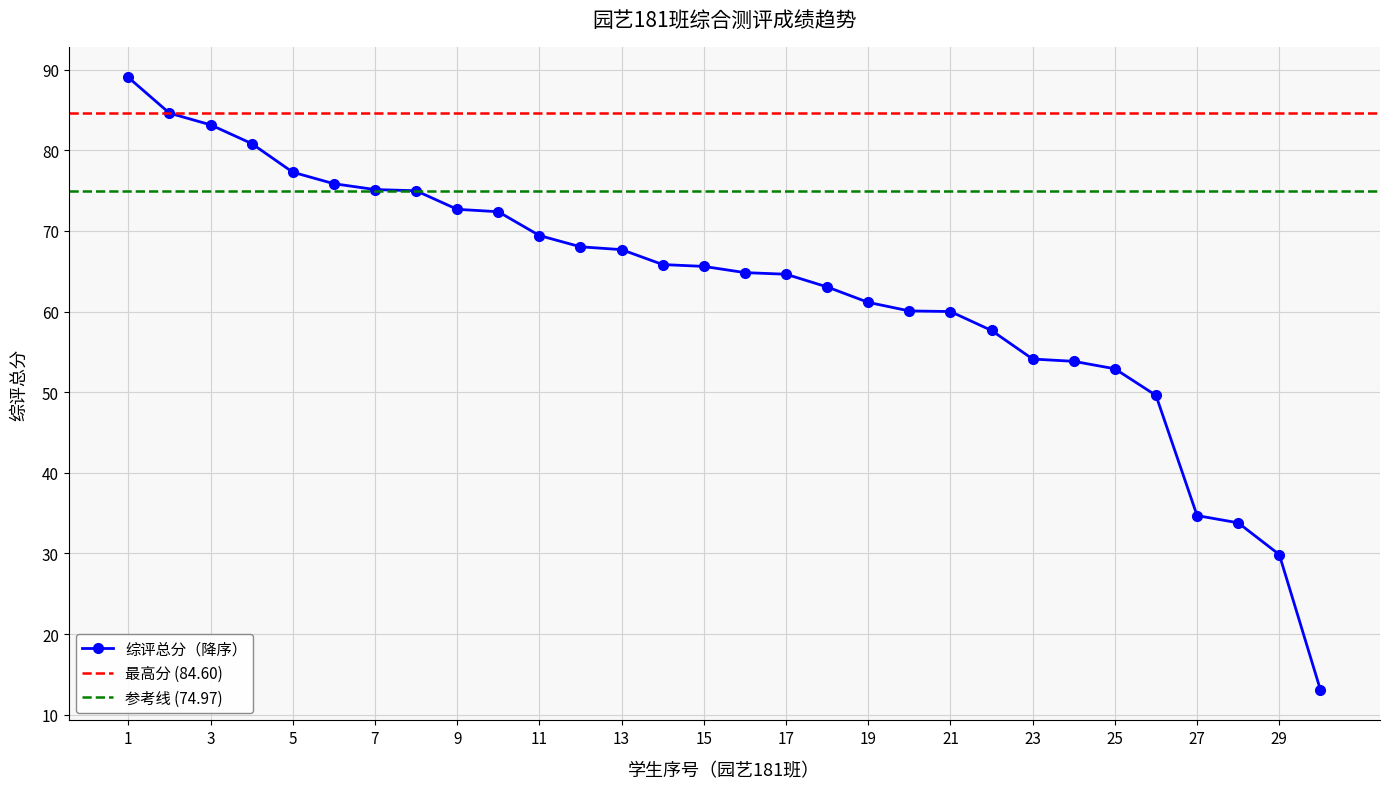

Is it true that 综评总分（降序） equals 44.7 at 11?

False